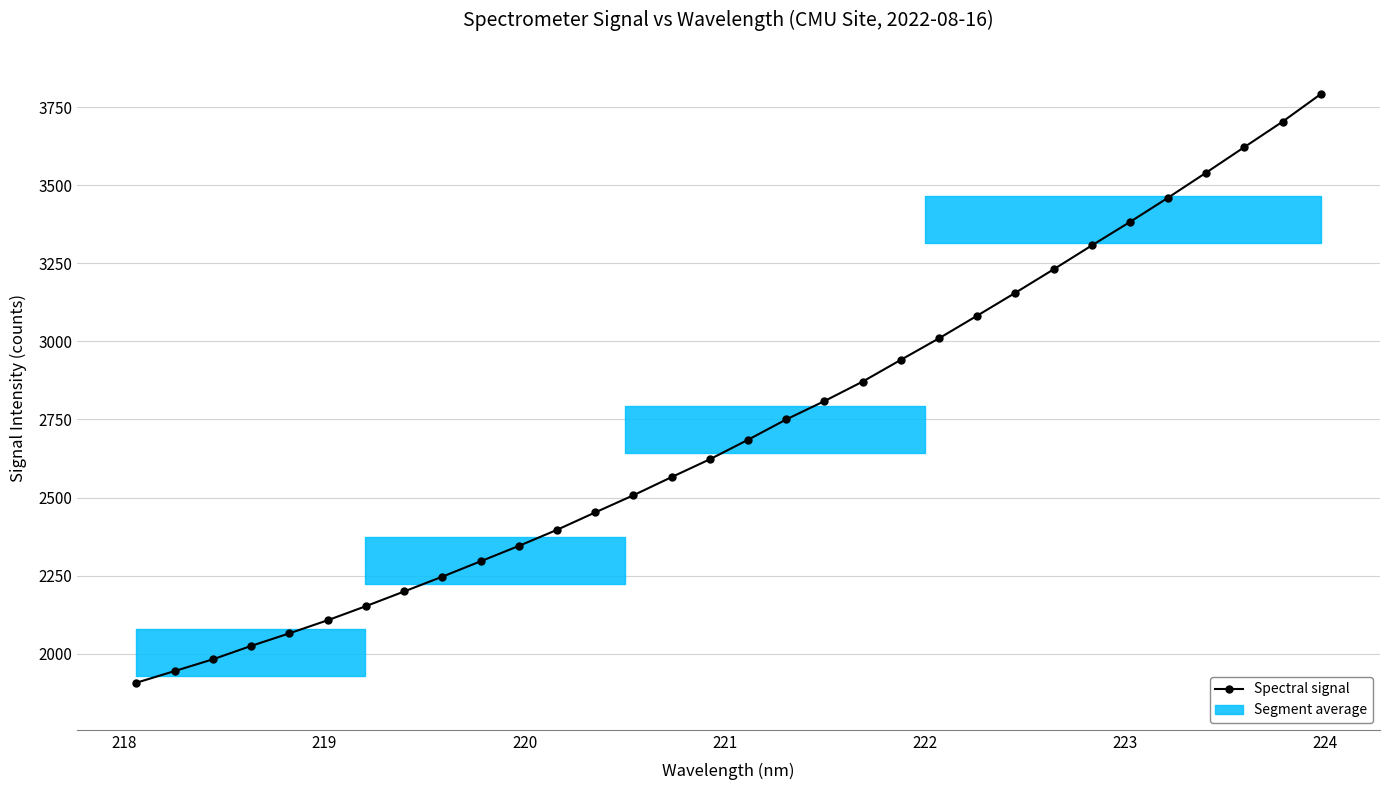

What is the sum of all values?

87155.7